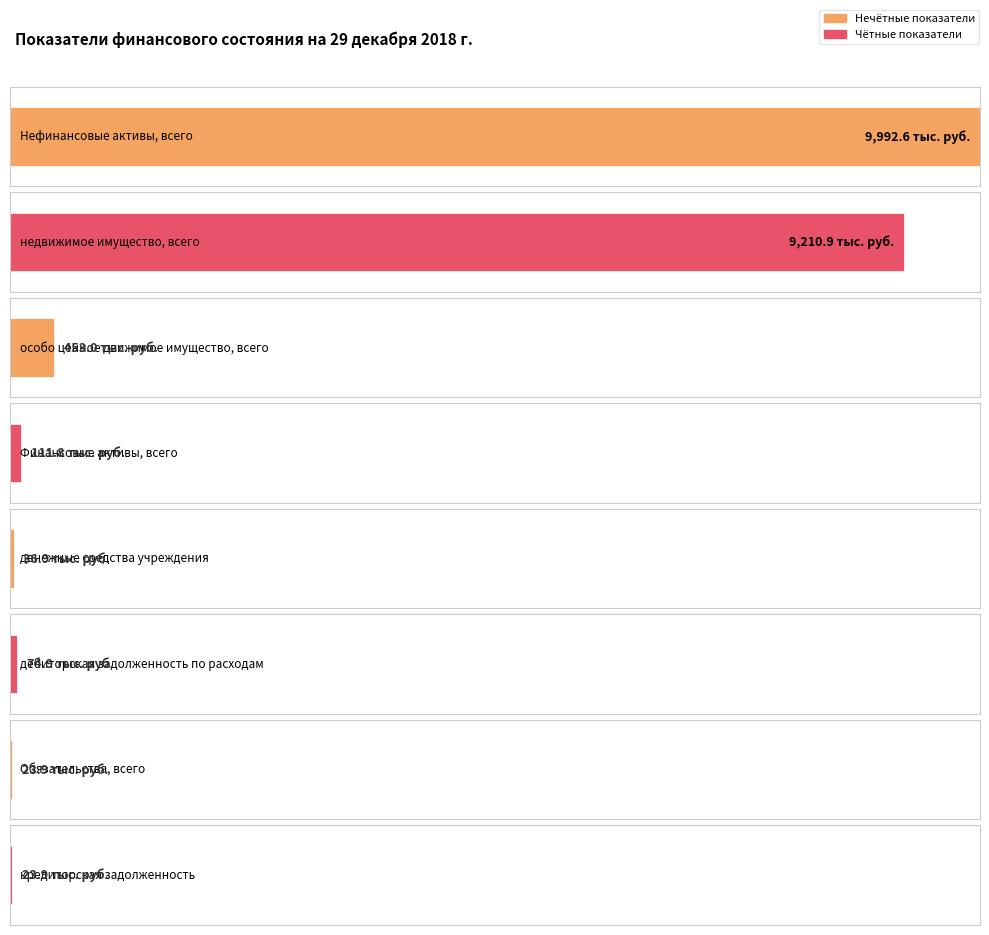

List the labels in order of value, largest first.

Нефинансовые активы, всего, недвижимое имущество, всего, особо ценное движимое имущество, всего, Финансовые активы, всего, дебиторская задолженность по расходам, денежные средства учреждения, Обязательства, всего, кредиторская задолженность